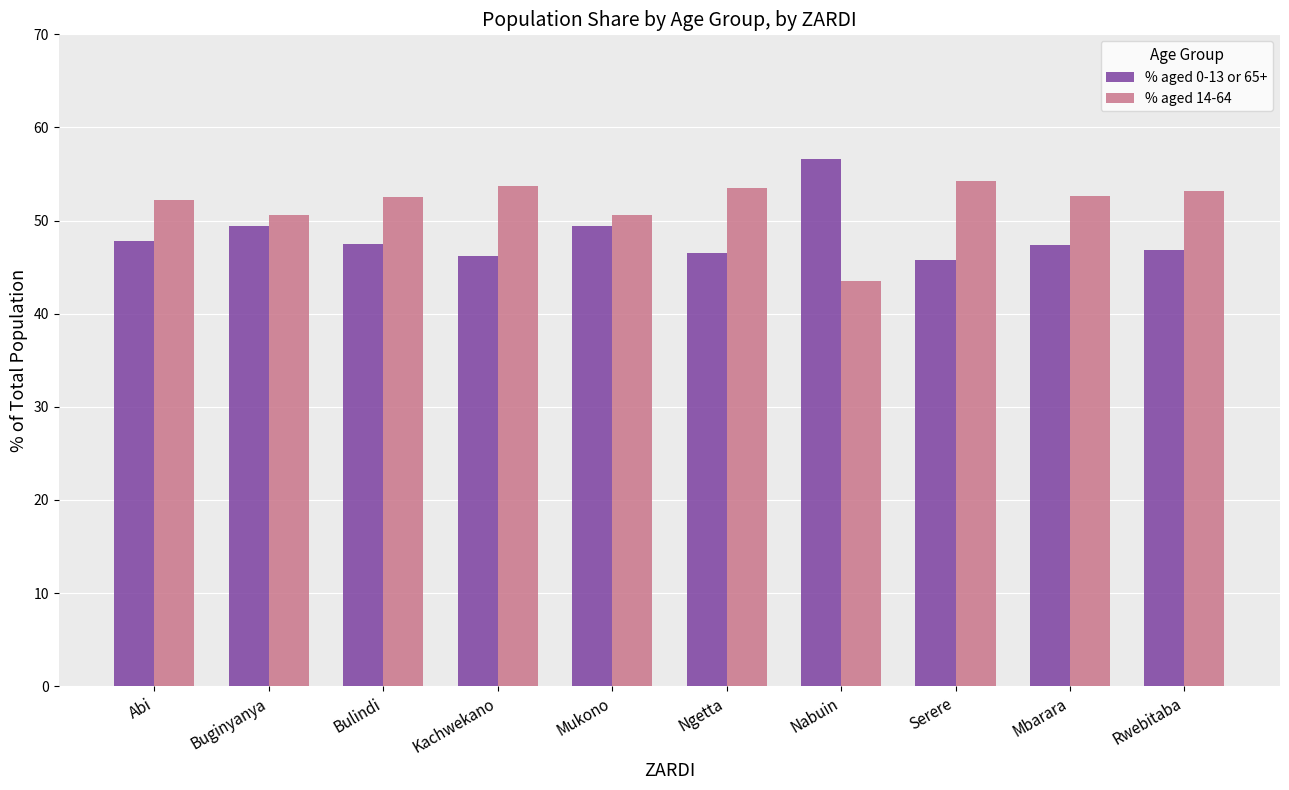

Read the % aged 0-13 or 65+ value at Serere.

45.8